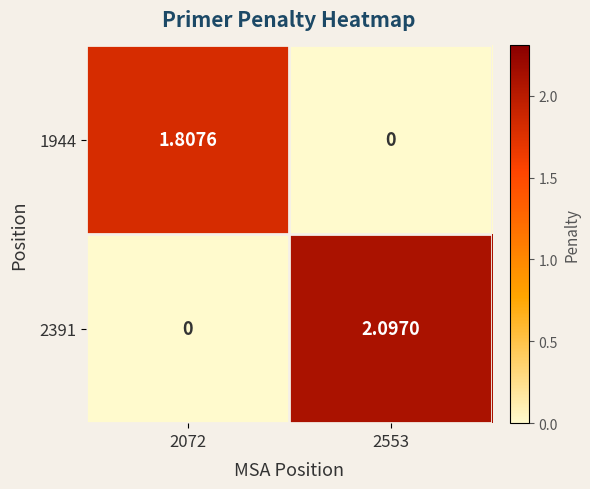

At how many categories does at least one series exceed 0?

2